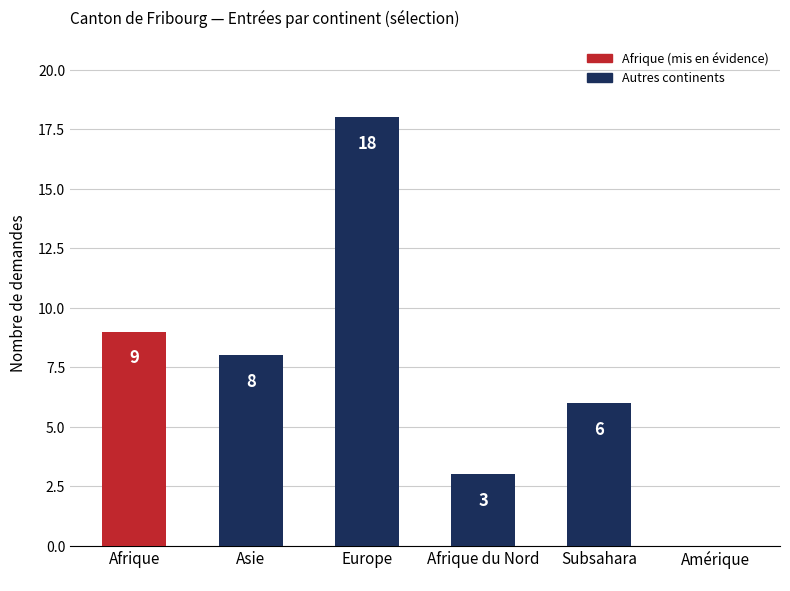

Which category has the highest value across all series?

Europe